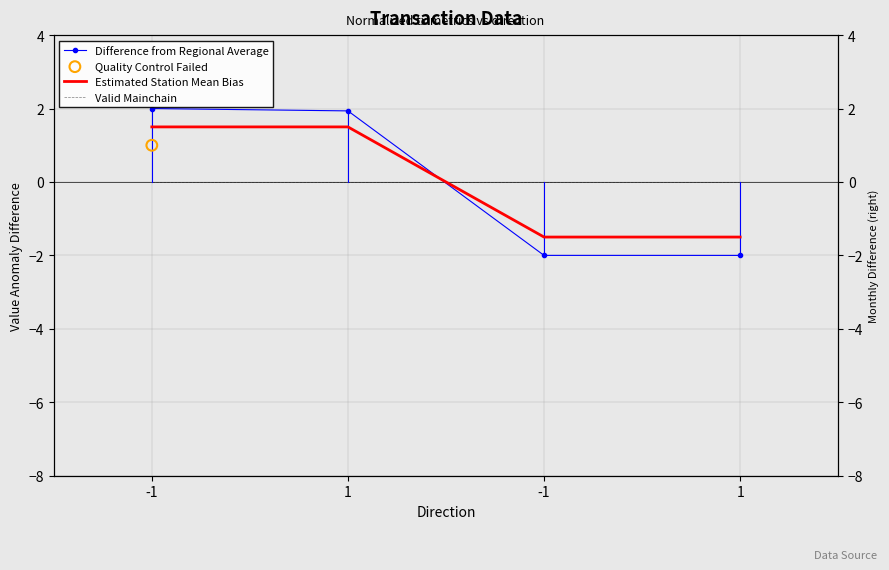

Is the value of Estimated Station Mean Bias at 1 greater than the value of Difference from Regional Average at 1?

No